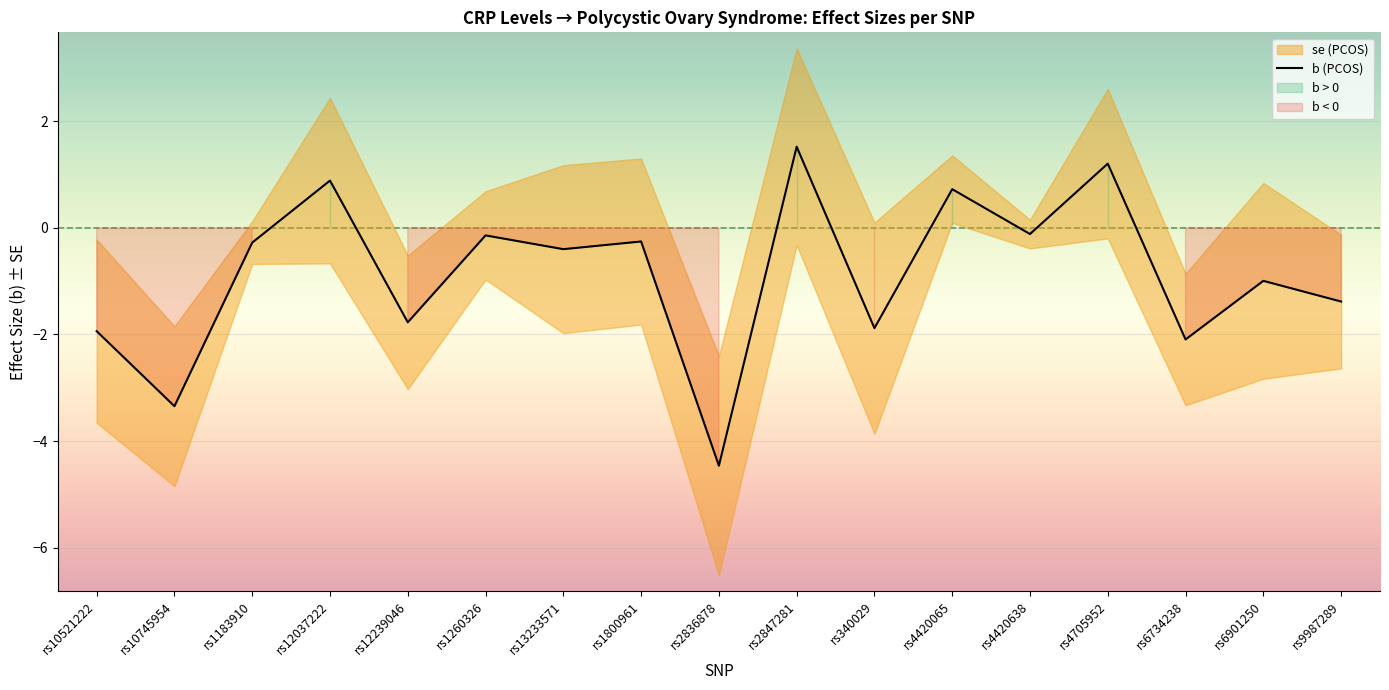

True or false: the data shows -0.4 at rs13233571.

True